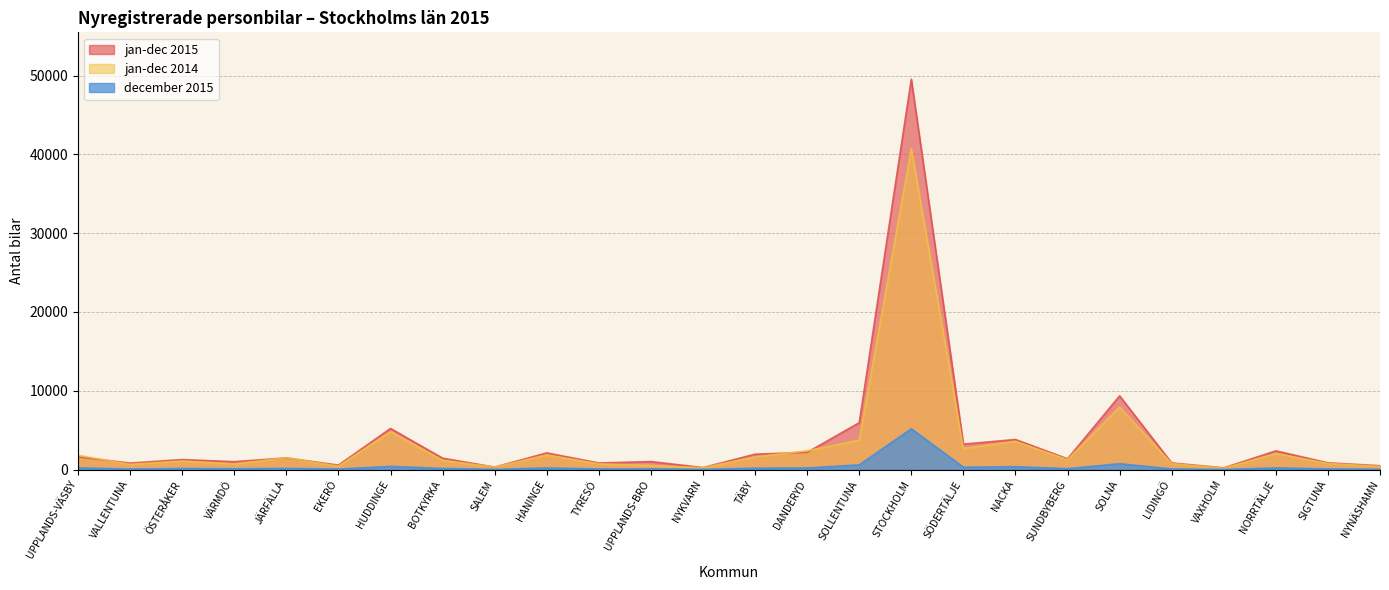

True or false: jan-dec 2014 has a value of 1144 at SIGTUNA.

False